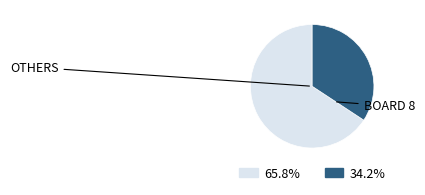

Between BOARD 8 and OTHERS, which is larger?

OTHERS